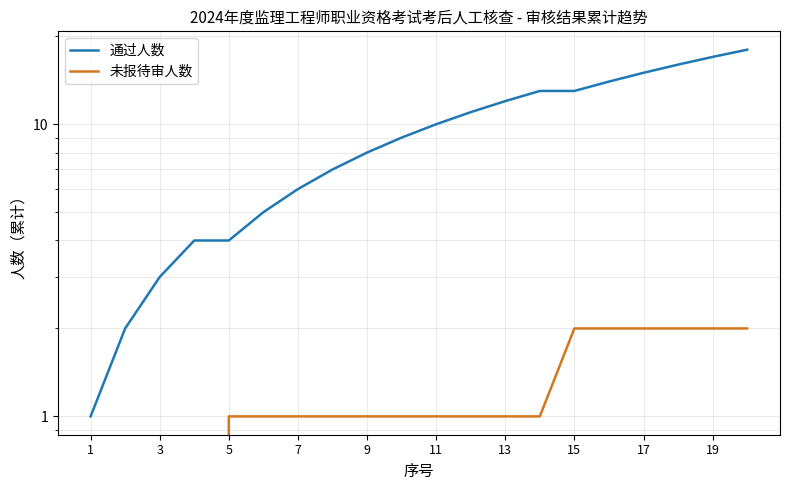

At which label is 未报待审人数 closest to 1?

5